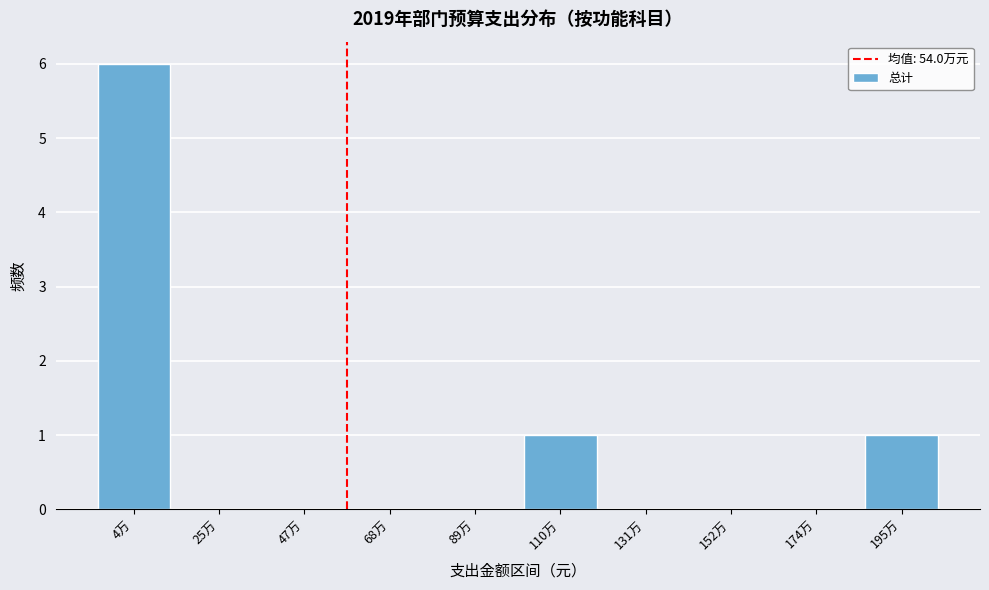

Reading left to right, what are all the values shown in this chart?

4万=6	25万=0	47万=0	68万=0	89万=0	110万=1	131万=0	152万=0	174万=0	195万=1